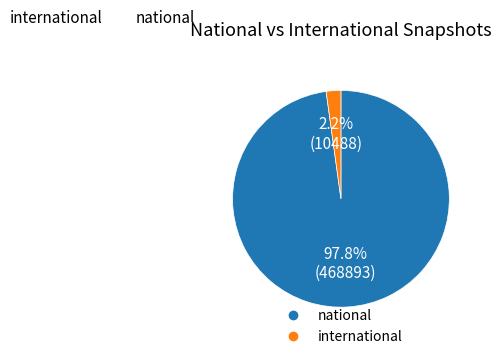

Is it true that national is 97% of the pie?

True